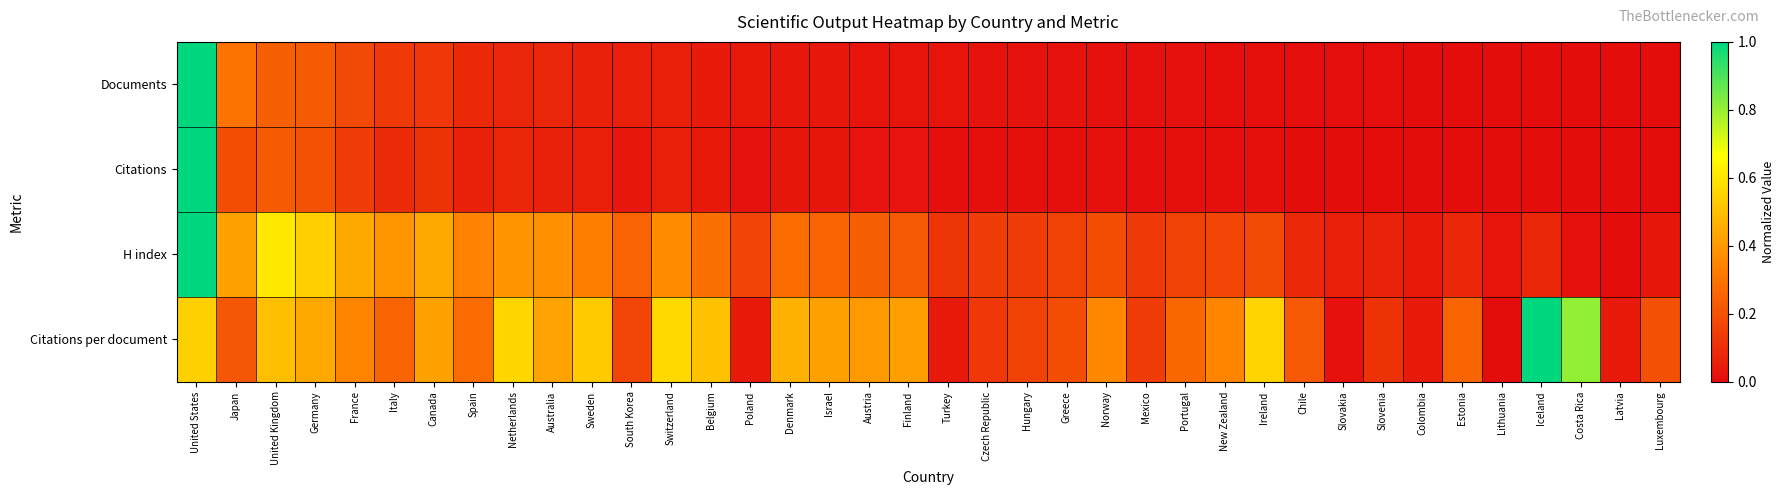

Reading left to right, extract all data points from this chart.

Documents: United States=1.0	Japan=0.3	United Kingdom=0.2	Germany=0.2	France=0.2	Italy=0.1	Canada=0.1	Spain=0.1	Netherlands=0.1	Australia=0.1	Sweden=0.1	South Korea=0.1	Switzerland=0.1	Belgium=0.0	Poland=0.0	Denmark=0.0	Israel=0.0	Austria=0.0	Finland=0.0	Turkey=0.0	Czech Republic=0.0	Hungary=0.0	Greece=0.0	Norway=0.0	Mexico=0.0	Portugal=0.0	New Zealand=0.0	Ireland=0.0	Chile=0.0	Slovakia=0.0	Slovenia=0.0	Colombia=0.0	Estonia=0.0	Lithuania=0.0	Iceland=0.0	Costa Rica=0.0	Latvia=0.0	Luxembourg=0.0
Citations: United States=1.0	Japan=0.2	United Kingdom=0.2	Germany=0.2	France=0.1	Italy=0.1	Canada=0.1	Spain=0.1	Netherlands=0.1	Australia=0.1	Sweden=0.1	South Korea=0.0	Switzerland=0.1	Belgium=0.0	Poland=0.0	Denmark=0.0	Israel=0.0	Austria=0.0	Finland=0.0	Turkey=0.0	Czech Republic=0.0	Hungary=0.0	Greece=0.0	Norway=0.0	Mexico=0.0	Portugal=0.0	New Zealand=0.0	Ireland=0.0	Chile=0.0	Slovakia=0.0	Slovenia=0.0	Colombia=0.0	Estonia=0.0	Lithuania=0.0	Iceland=0.0	Costa Rica=0.0	Latvia=0.0	Luxembourg=0.0
H index: United States=1.0	Japan=0.4	United Kingdom=0.6	Germany=0.5	France=0.4	Italy=0.4	Canada=0.4	Spain=0.3	Netherlands=0.4	Australia=0.4	Sweden=0.3	South Korea=0.3	Switzerland=0.4	Belgium=0.3	Poland=0.2	Denmark=0.3	Israel=0.3	Austria=0.2	Finland=0.2	Turkey=0.1	Czech Republic=0.1	Hungary=0.1	Greece=0.2	Norway=0.2	Mexico=0.1	Portugal=0.2	New Zealand=0.2	Ireland=0.2	Chile=0.1	Slovakia=0.1	Slovenia=0.1	Colombia=0.0	Estonia=0.1	Lithuania=0.0	Iceland=0.1	Costa Rica=0.0	Latvia=0.0	Luxembourg=0.0
Citations per document: United States=0.5	Japan=0.2	United Kingdom=0.5	Germany=0.4	France=0.4	Italy=0.3	Canada=0.4	Spain=0.3	Netherlands=0.6	Australia=0.4	Sweden=0.5	South Korea=0.2	Switzerland=0.6	Belgium=0.5	Poland=0.0	Denmark=0.5	Israel=0.4	Austria=0.4	Finland=0.4	Turkey=0.0	Czech Republic=0.1	Hungary=0.2	Greece=0.2	Norway=0.4	Mexico=0.1	Portugal=0.3	New Zealand=0.3	Ireland=0.6	Chile=0.2	Slovakia=0.0	Slovenia=0.1	Colombia=0.0	Estonia=0.3	Lithuania=0.0	Iceland=1.0	Costa Rica=0.8	Latvia=0.0	Luxembourg=0.2